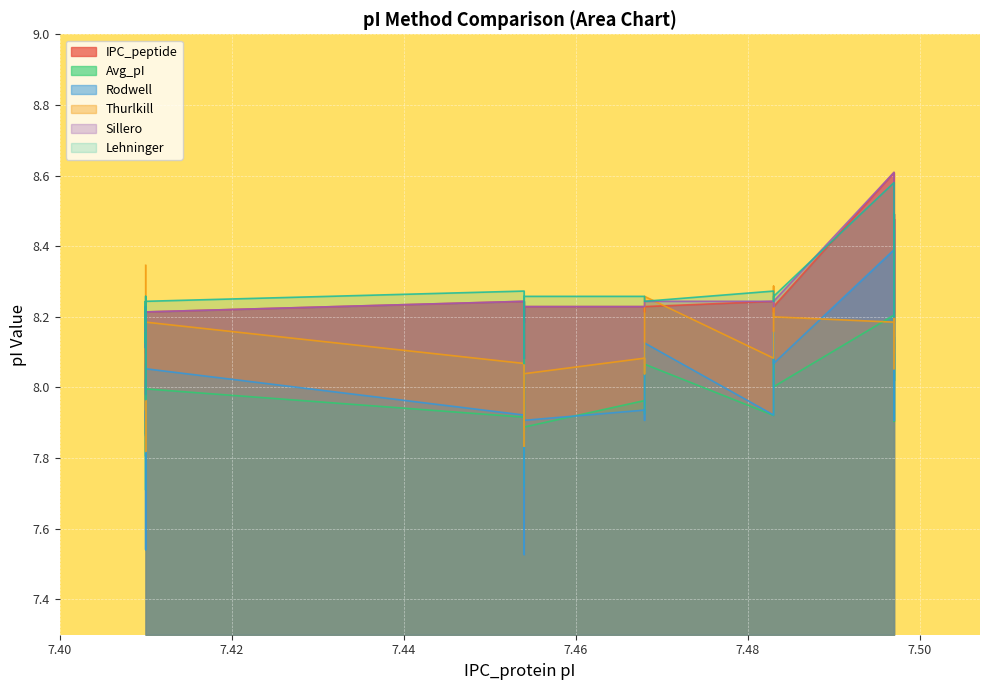

True or false: Sillero and Avg_pI cross at least once.

False